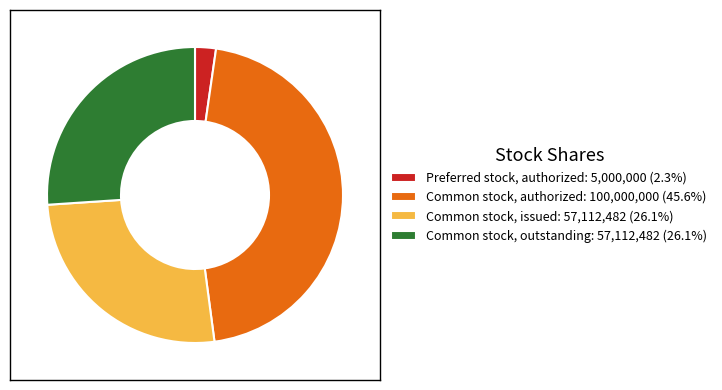

Does Common stock, authorized: 100,000,000 (45.6%) account for over 50% of the chart?

No